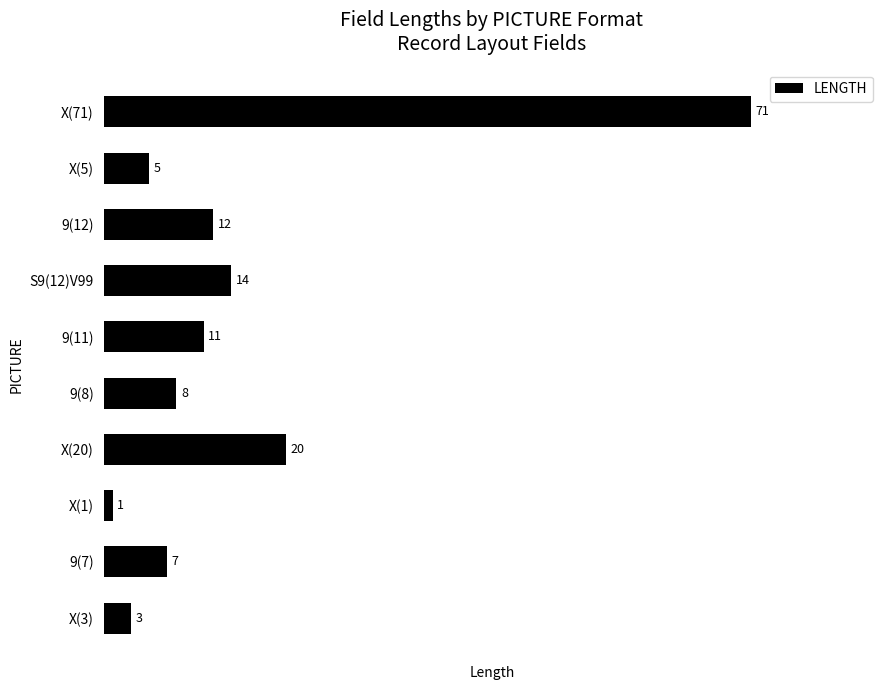

What is the minimum value shown in the chart?

1